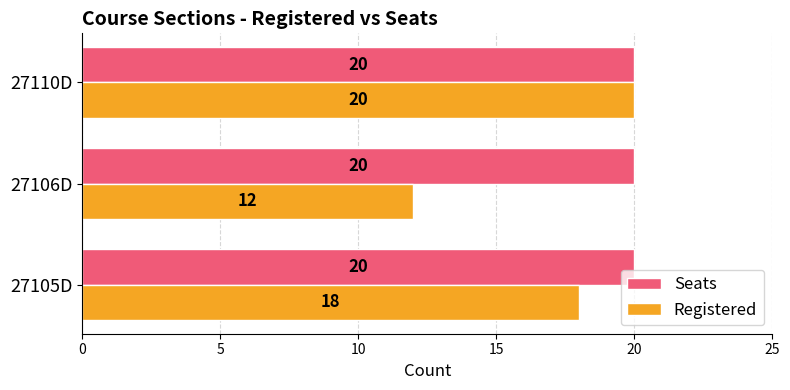

Which category has the lowest value in the Registered series?

27106D